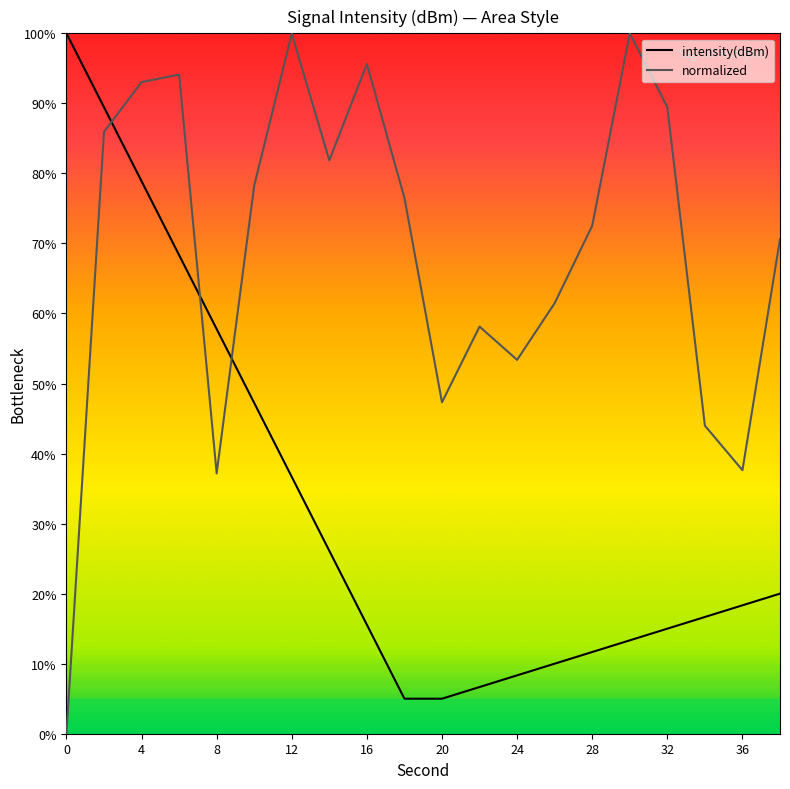

What is the minimum value for intensity(dBm)?

5.0